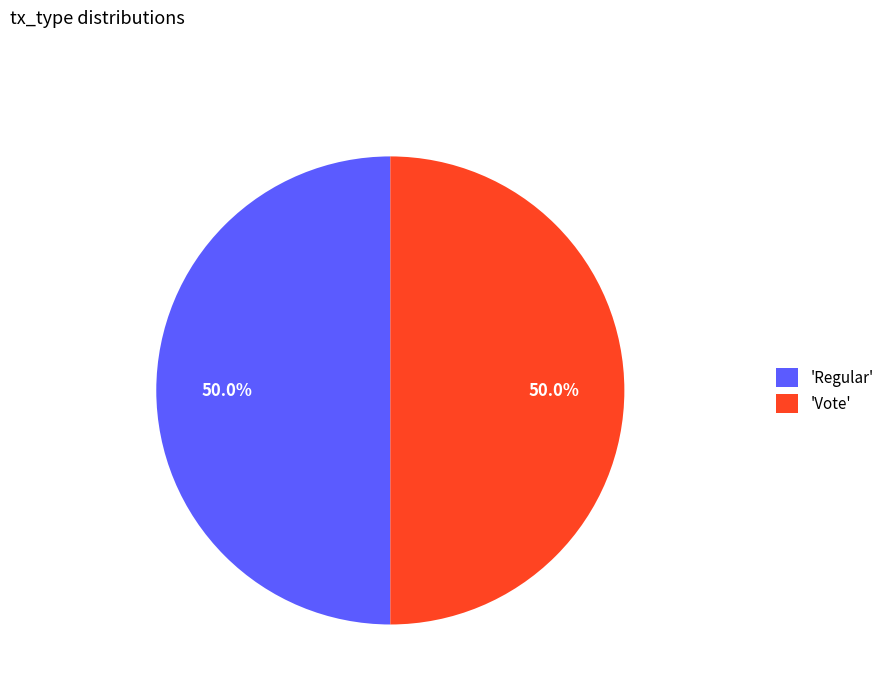

Count the number of slices in the pie.

2